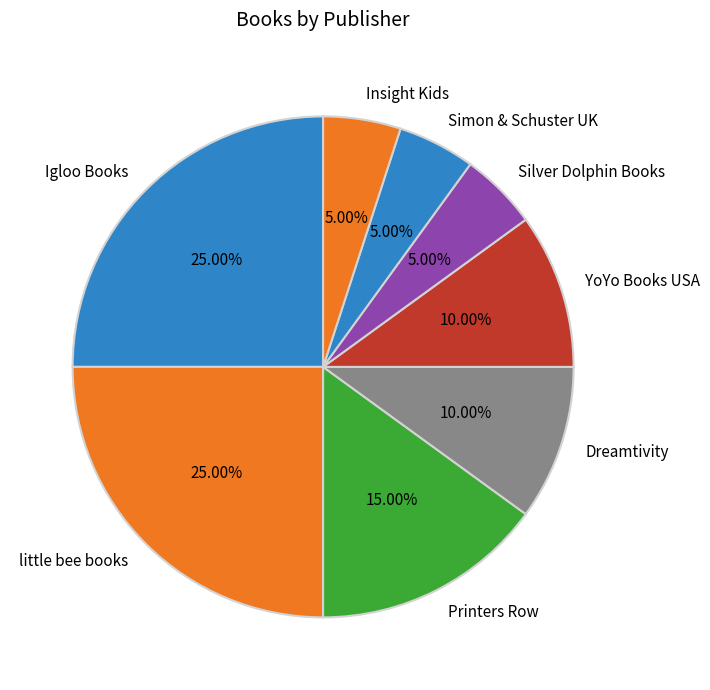

Does YoYo Books USA represent more than half of the total?

No